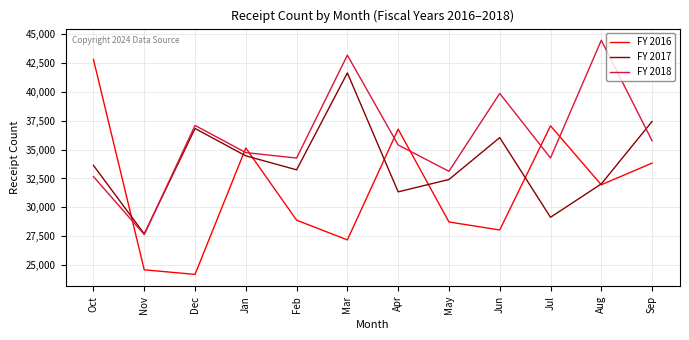

Is it true that FY 2017 equals 42563 at Apr?

False